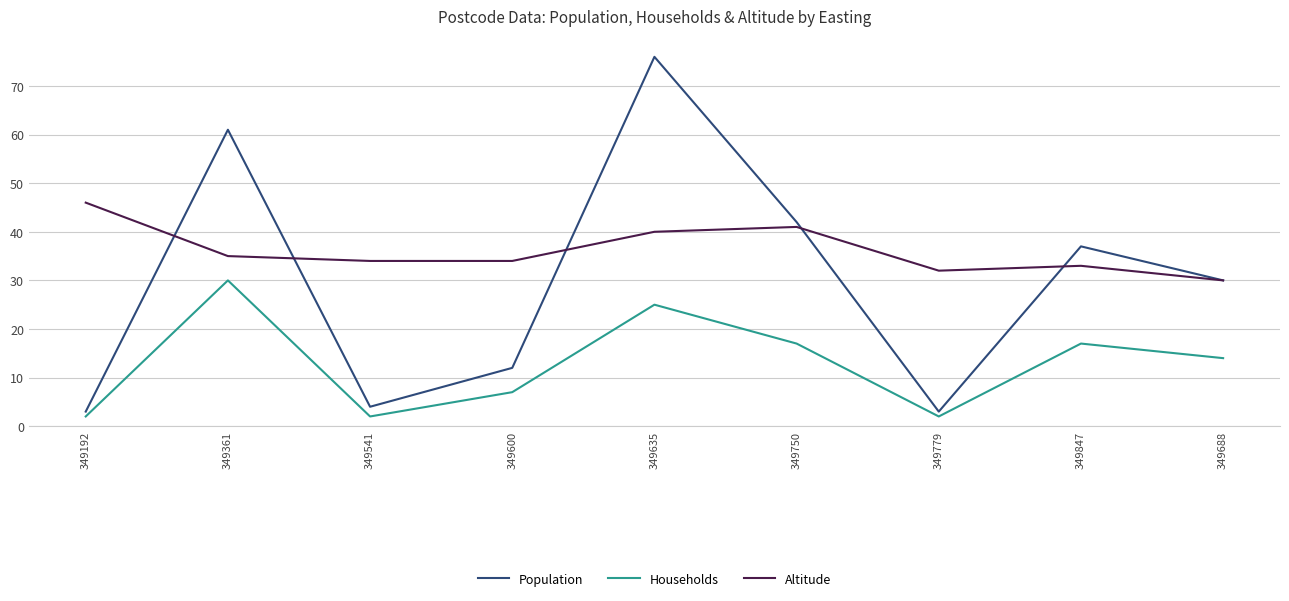

Reading right to left, transcribe all the data shown in this chart.

Population: 30	37	3	42	76	12	4	61	3
Households: 14	17	2	17	25	7	2	30	2
Altitude: 30	33	32	41	40	34	34	35	46